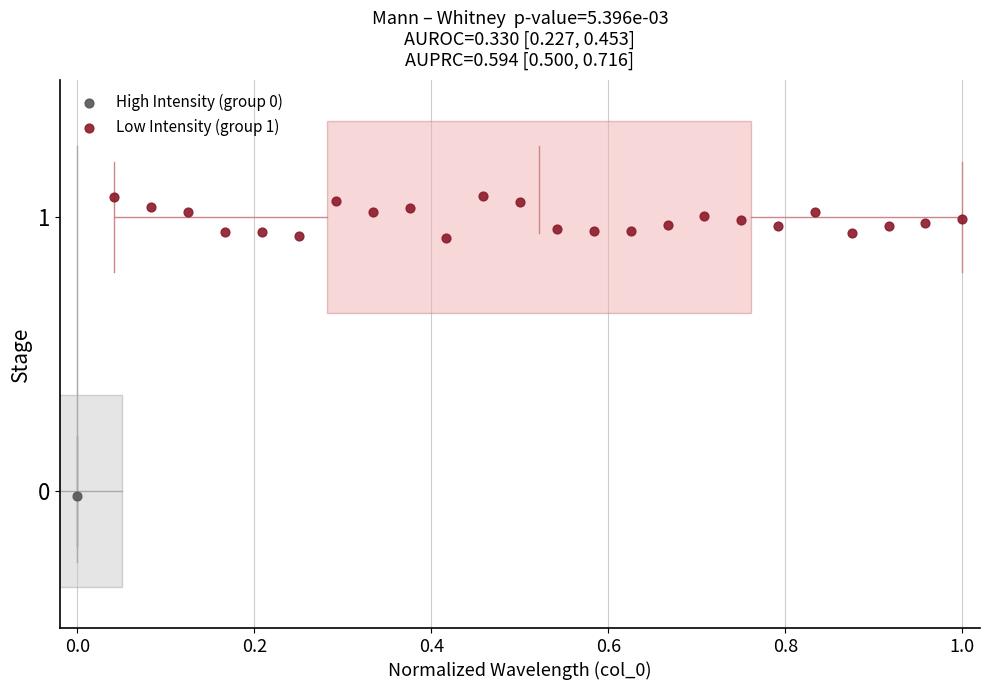

What are all the series names shown in the legend?

High Intensity (group 0), Low Intensity (group 1)